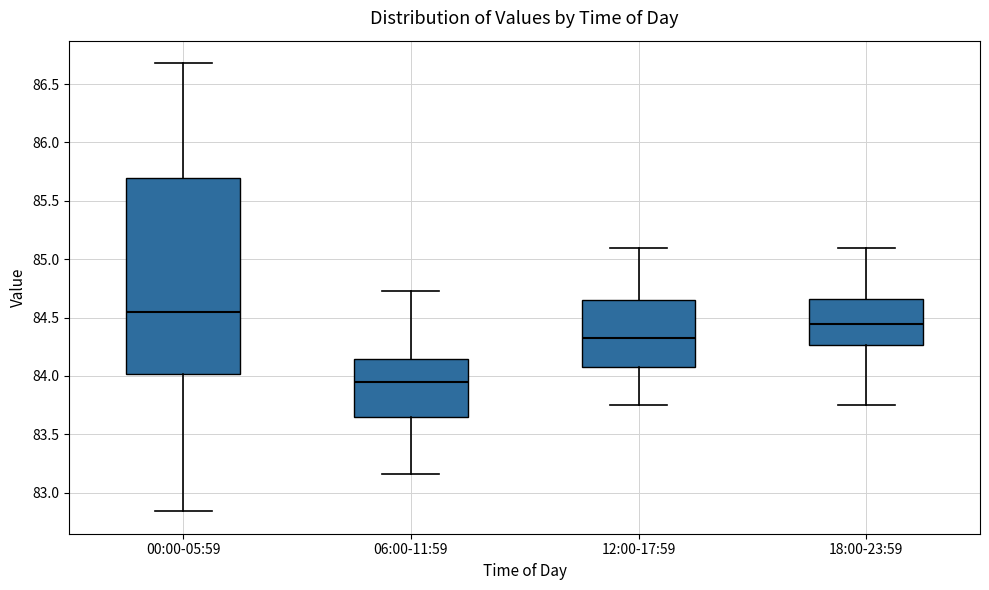

Comparing the boxes themselves (not the whiskers), which one is the tallest?

00:00-05:59